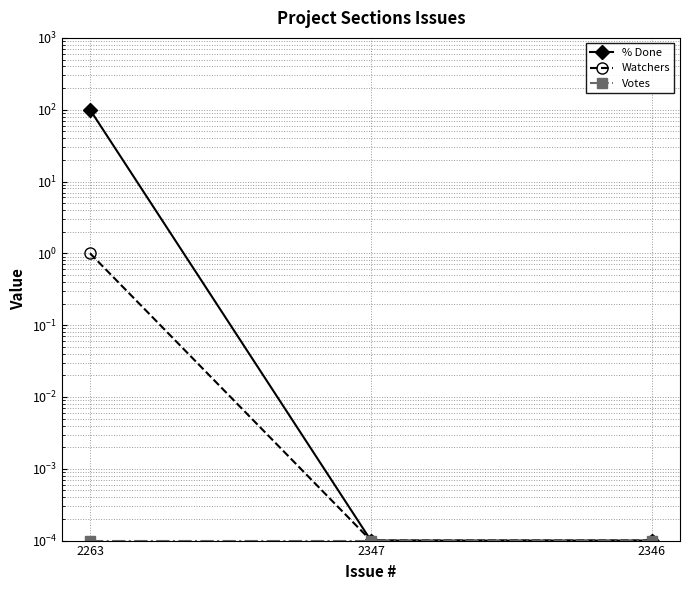

List the labels in order of Votes value, smallest first.

2263, 2347, 2346